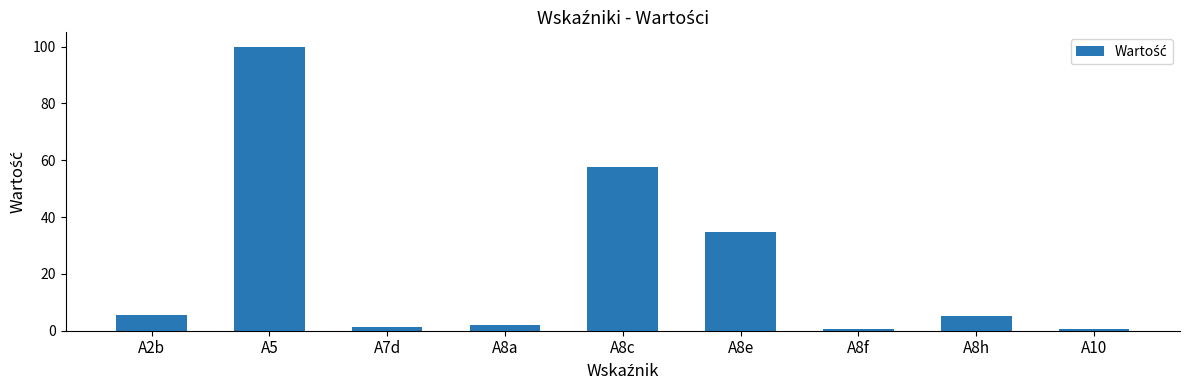

What is the label of the 9th bar from the left?

A10